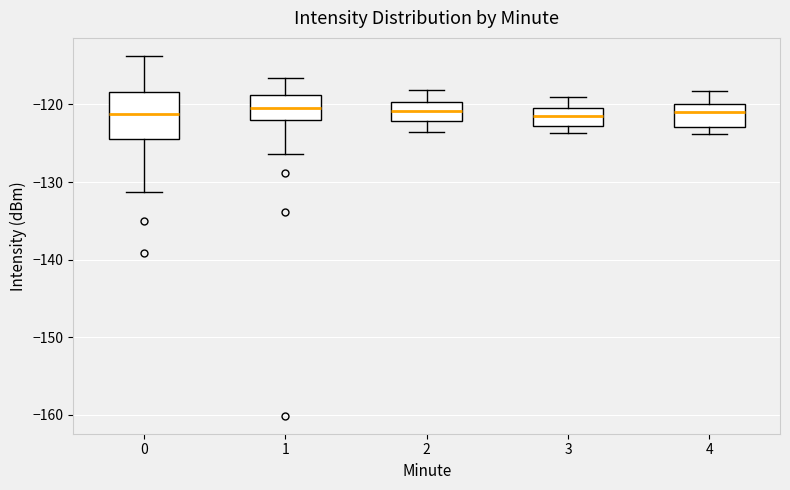

Reading left to right, read every box against the y-axis: the position of its median line, the range the box covers, and the ends of its whiskers. The values are not printed on the chart, so give them approximately, as read against the axis.

0: median -121, box -124 to -118, whiskers -131 to -114
1: median -120, box -122 to -119, whiskers -126 to -117
2: median -121, box -122 to -120, whiskers -123 to -118
3: median -122, box -123 to -120, whiskers -124 to -119
4: median -121, box -123 to -120, whiskers -124 to -118